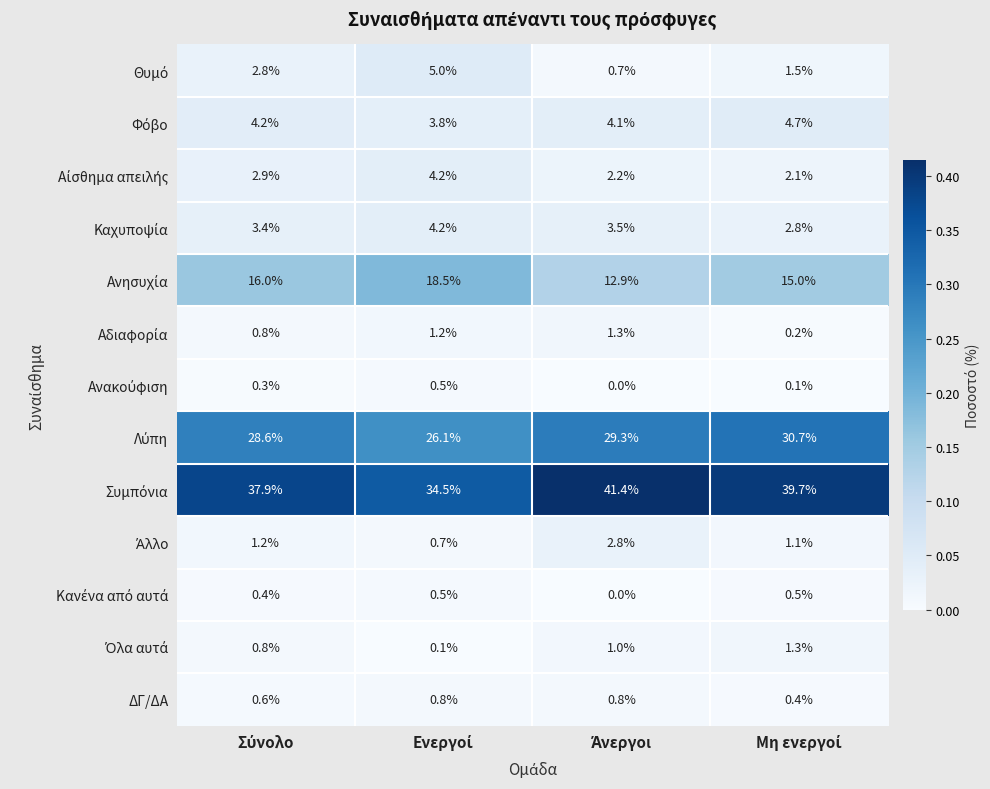

How many ΔΓ/ΔΑ values are between 0 and 1?

4